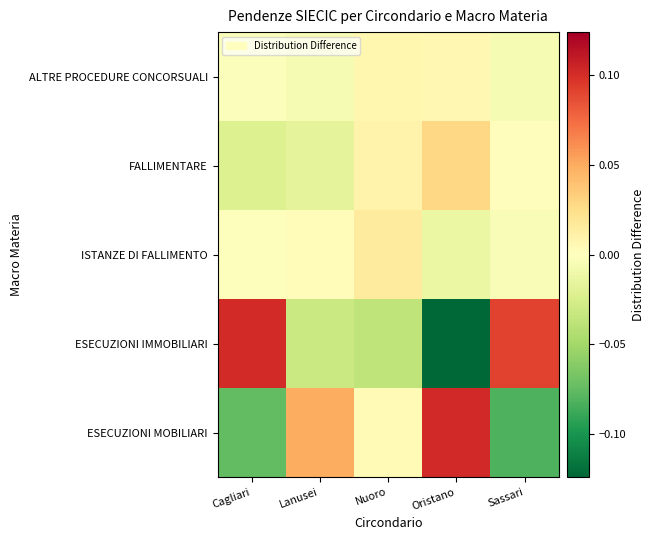

Which has a higher value, Nuoro or Lanusei?

Lanusei